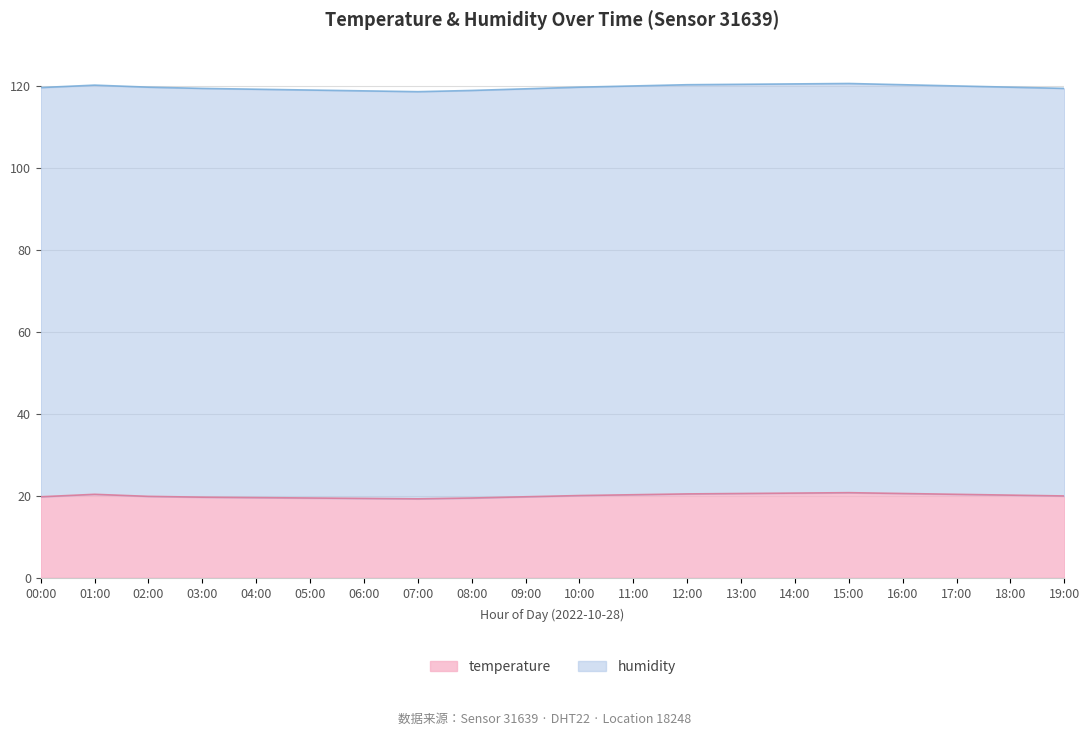

How many categories are shown in the chart?

20